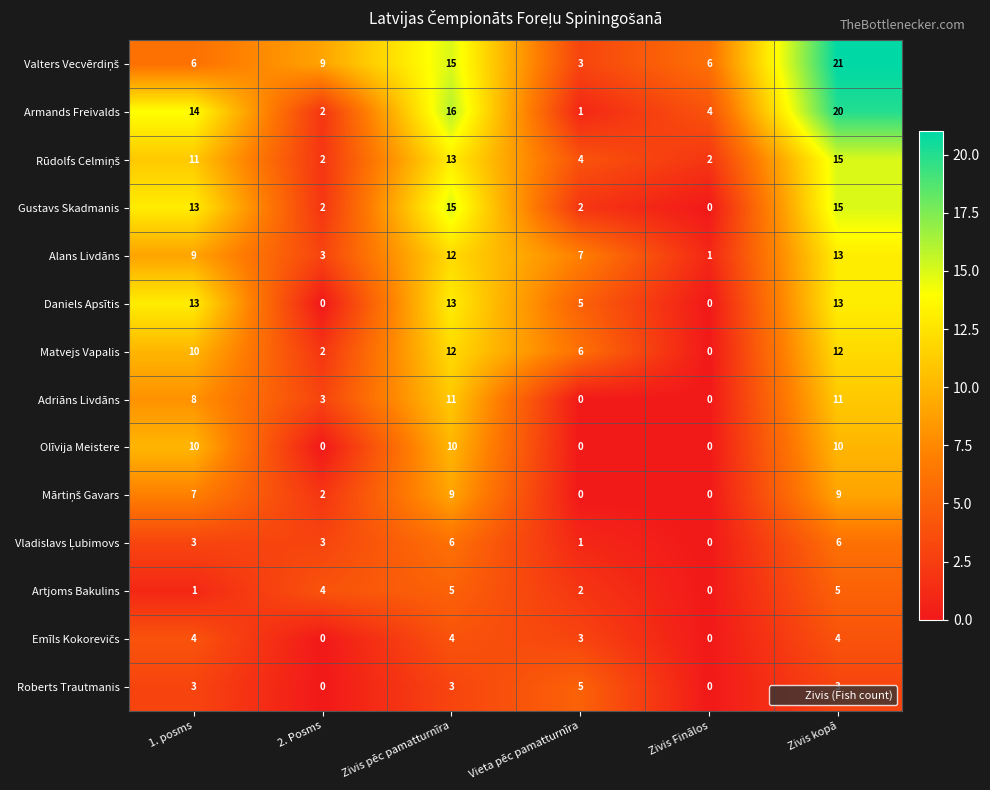

What is the difference between the second highest and second lowest values in the Alans Livdāns series?

9